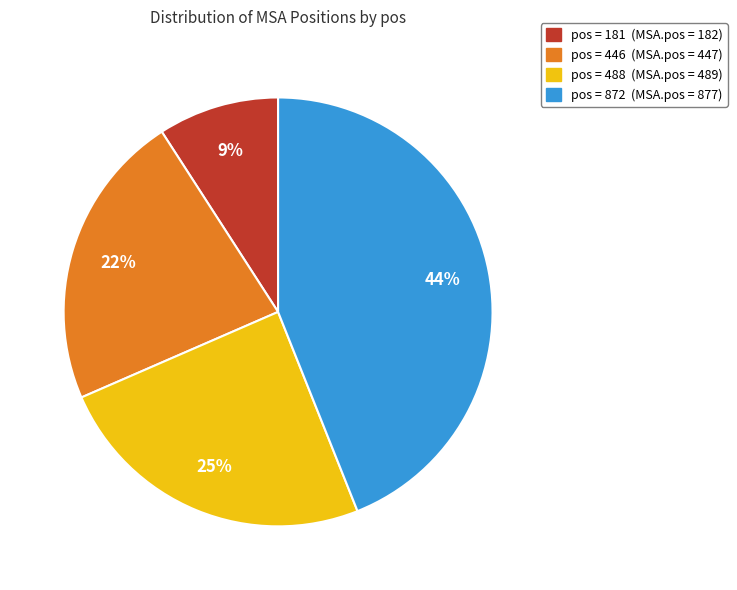

To the nearest percent, what is the average slice percentage?

25%